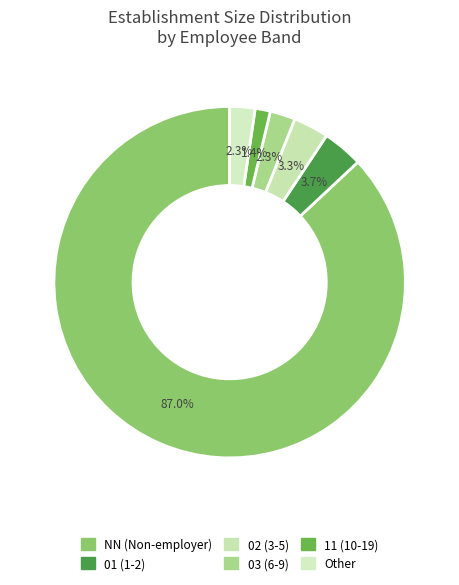

Between 02 and 01, which is larger?

01